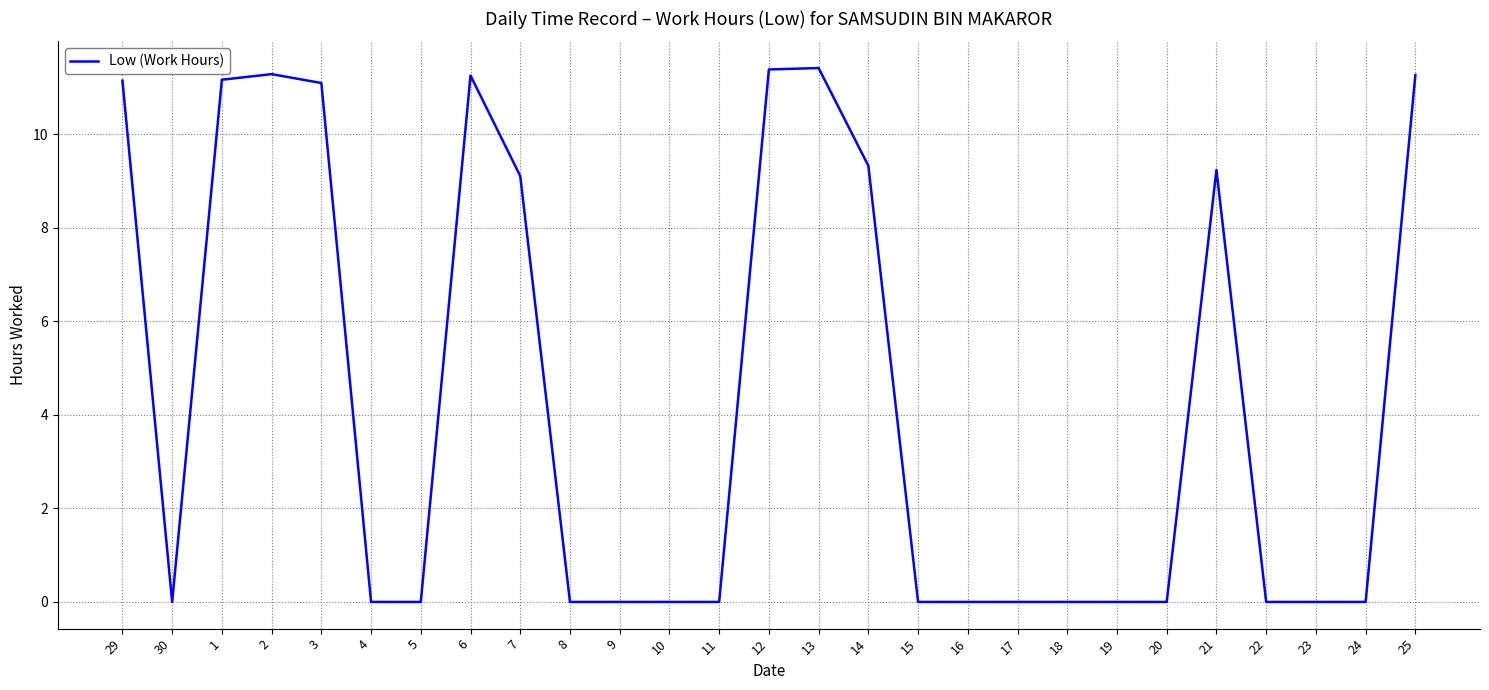

The value at 10 is 0.0. True or false?

True